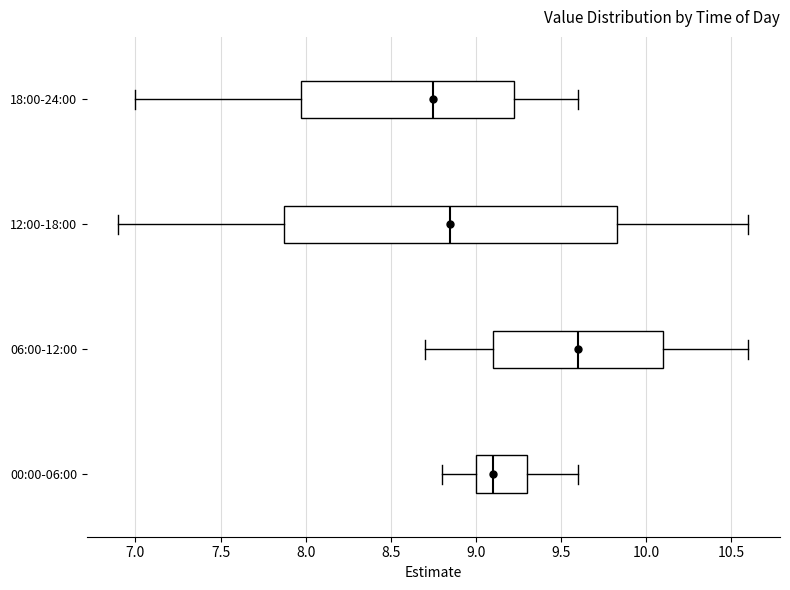

Comparing the boxes themselves (not the whiskers), which one is the widest?

12:00-18:00